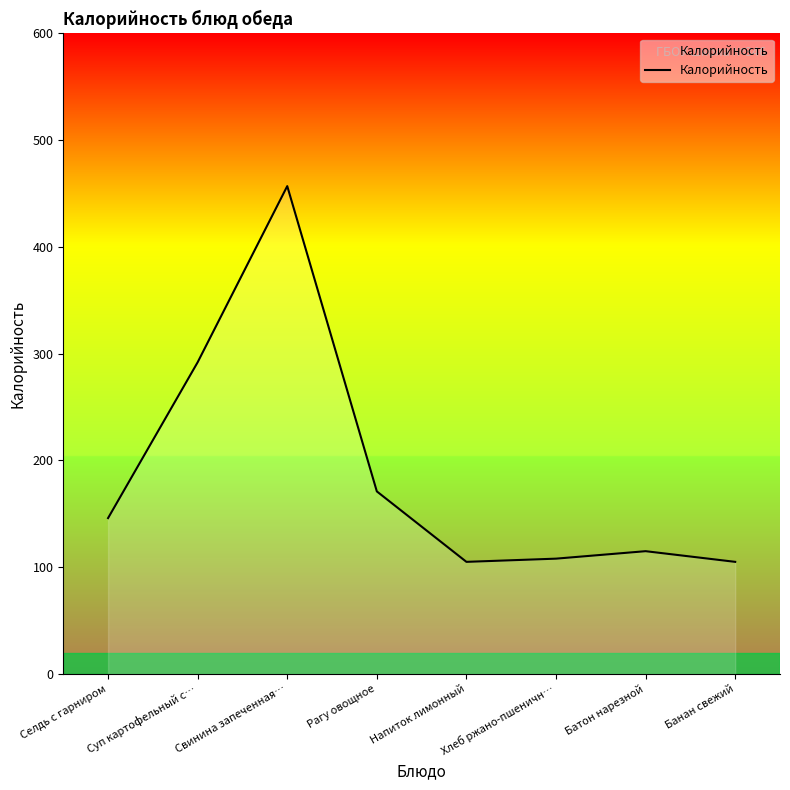

Reading left to right, extract all data points from this chart.

146	292	457	171	105	108	115	105